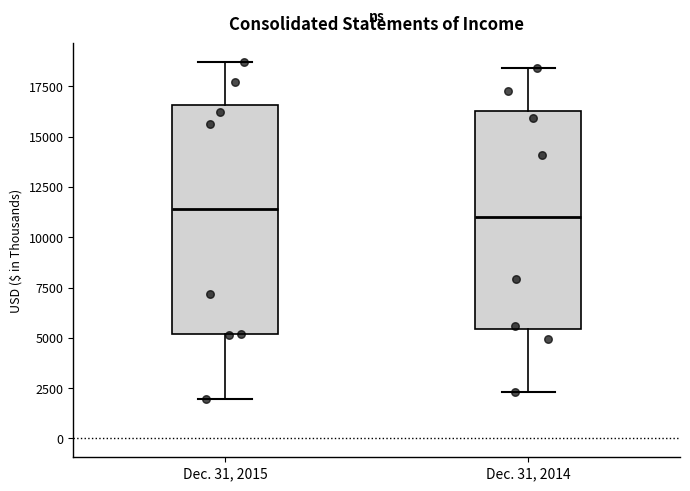

Reading left to right, read every box against the y-axis: the position of its median line, the range the box covers, and the ends of its whiskers. The values are not printed on the chart, so give them approximately, as read against the axis.

Dec. 31, 2015: median 11500, box 5000 to 16500, whiskers 2000 to 18500
Dec. 31, 2014: median 11000, box 5500 to 16500, whiskers 2500 to 18500